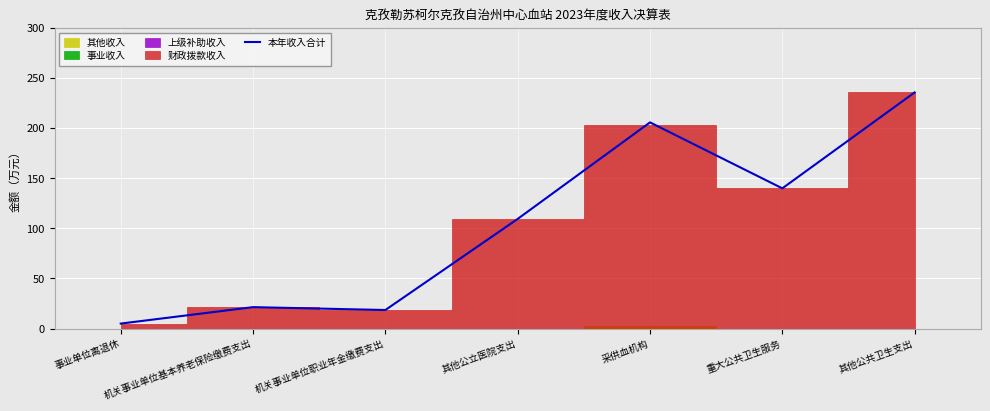

Reading left to right, list all the values displayed in this chart.

事业单位离退休=4.9	机关事业单位基本养老保险缴费支出=21.4	机关事业单位职业年金缴费支出=18.5	其他公立医院支出=109.5	采供血机构=205.9	重大公共卫生服务=140.0	其他公共卫生支出=235.8